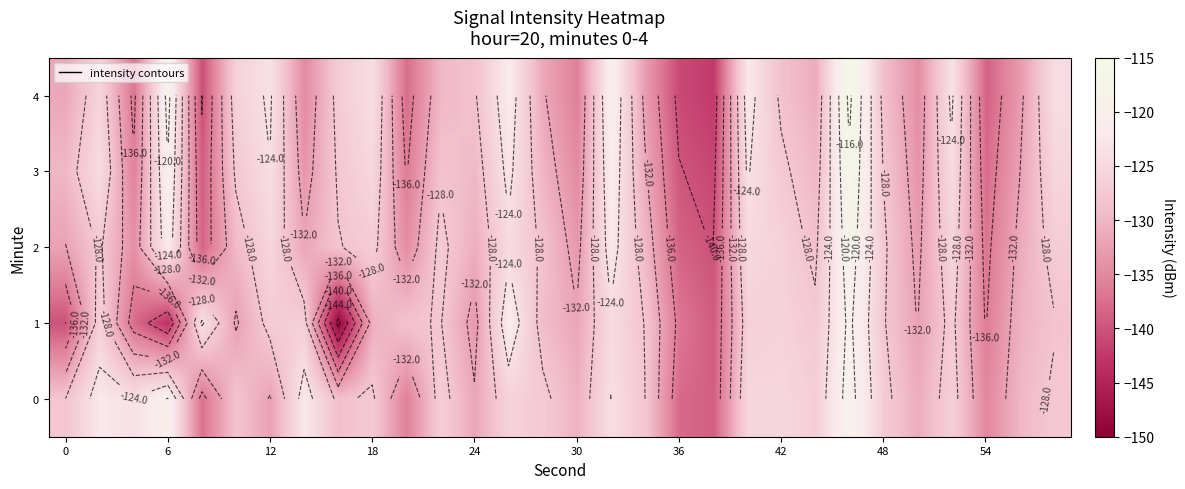

What is the average value of the 1 series?

-130.6